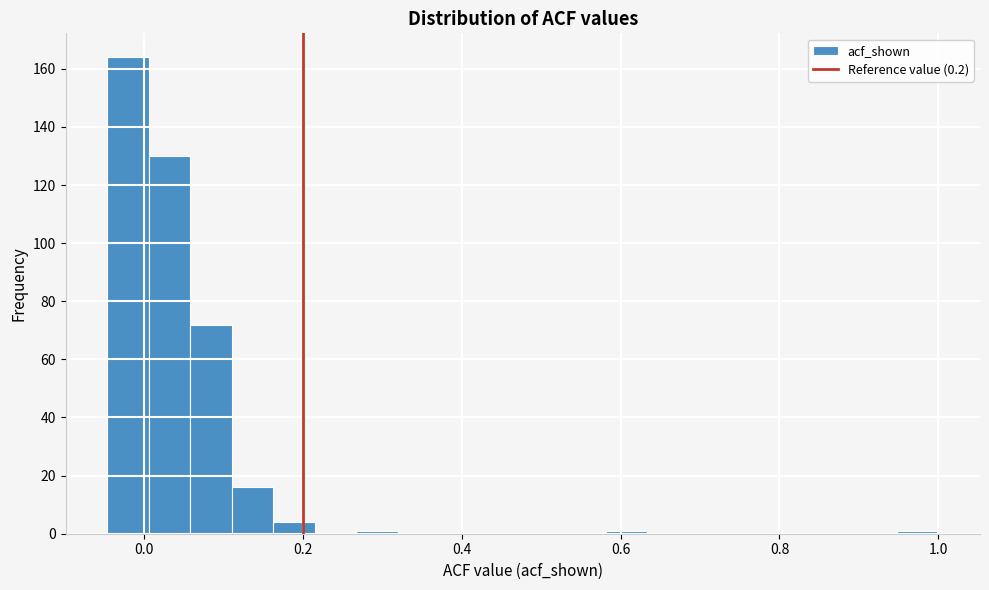

Read against the x-axis, roughly where is the centre of the tallest bar?

-0.02